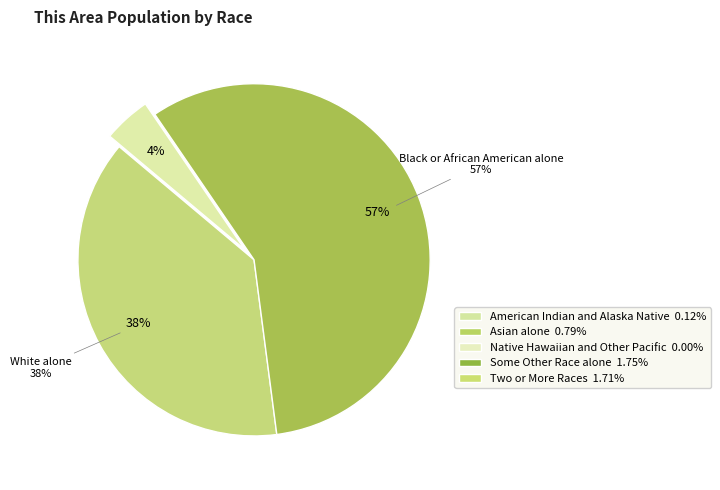

True or false: Black or African American alone accounts for 57% of the total.

True